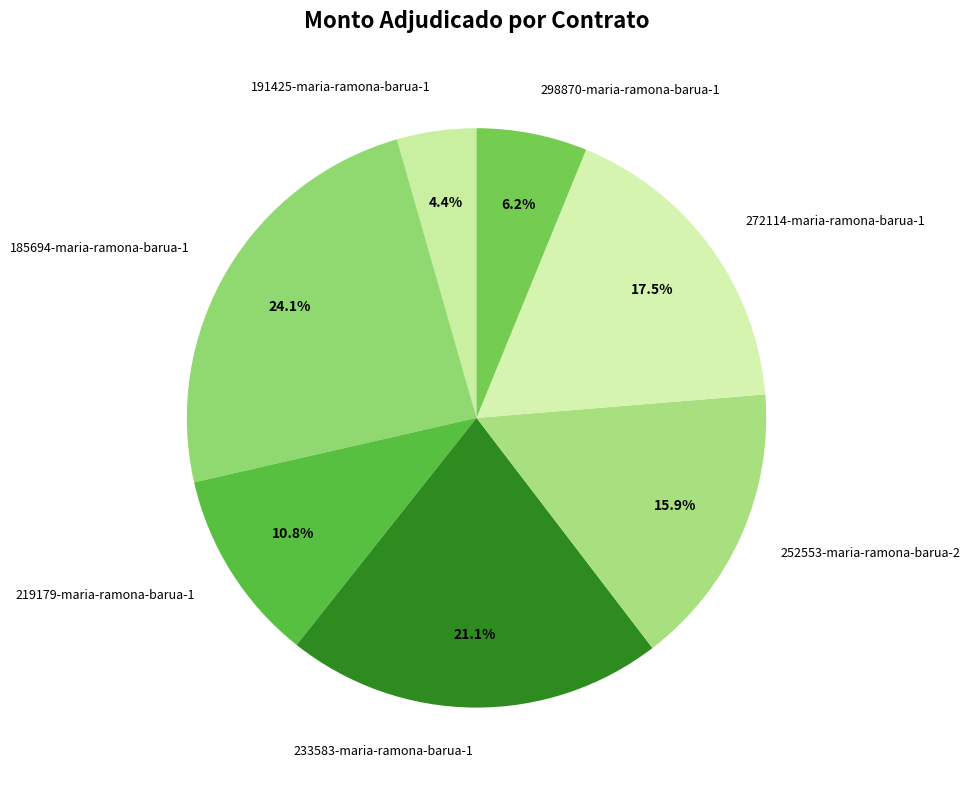

To the nearest percent, what portion does 233583-maria-ramona-barua-1 represent?

21%